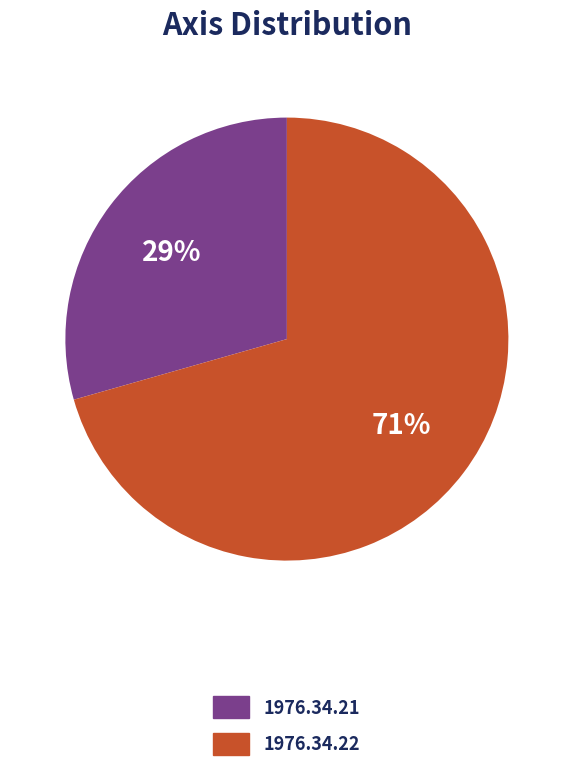

Which slice is the smallest?

1976.34.21